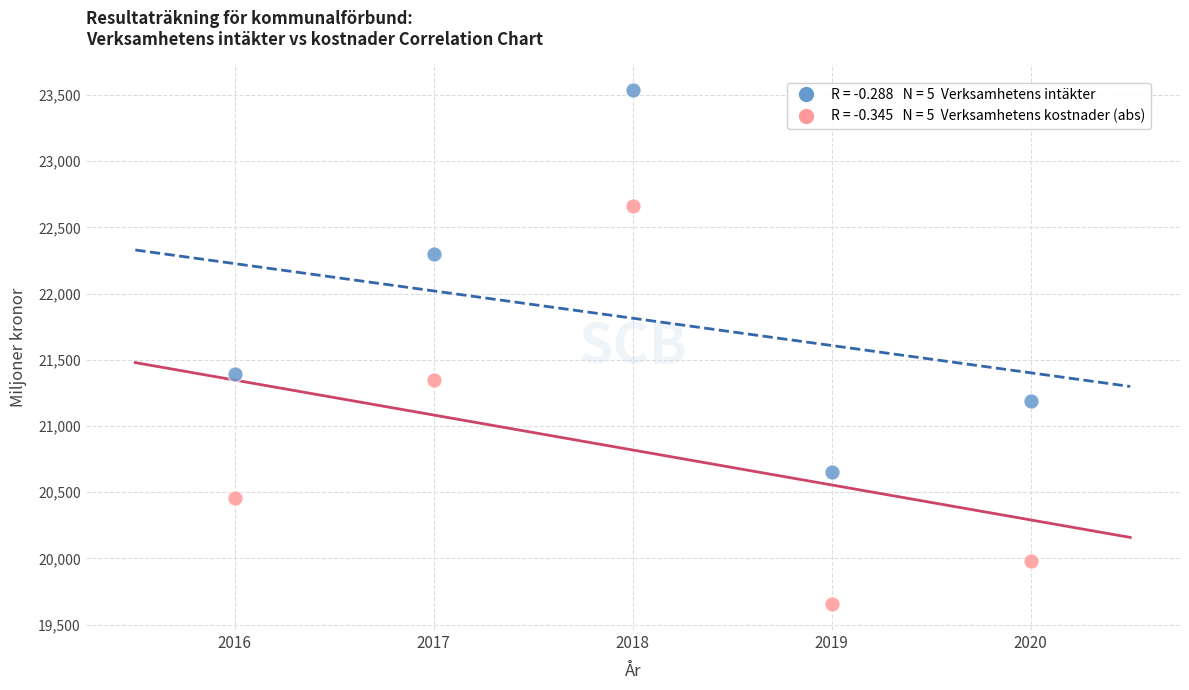

Across all data points, what is the average X value?

2018.0